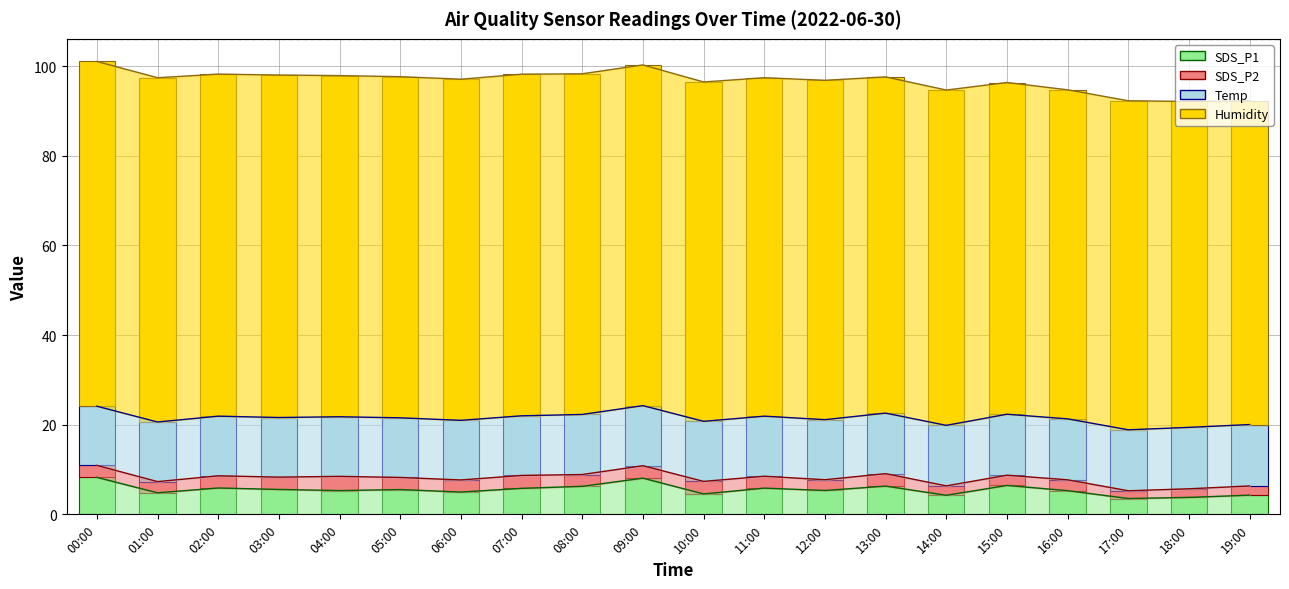

Which category has the lowest value in the Humidity series?

19:00